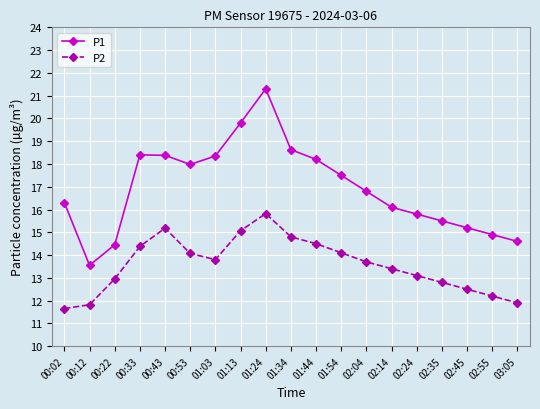

What is the spread (max minus min) of values at 03:05?

2.7